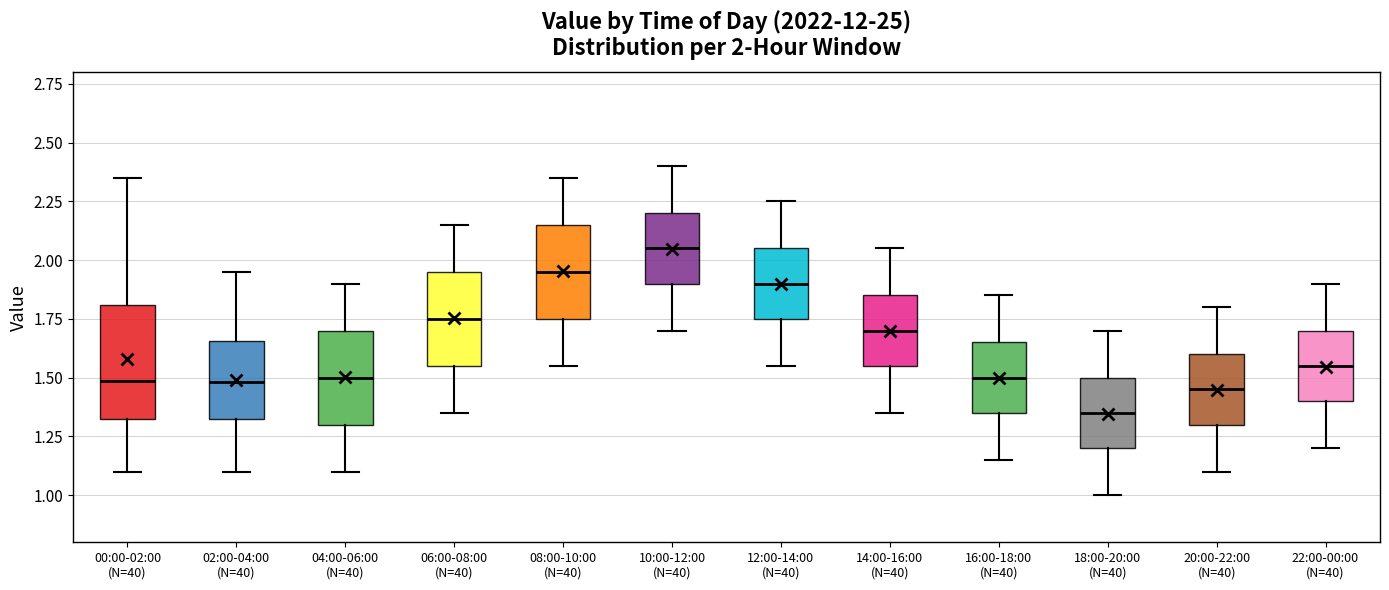

Which box has the lowest median line?

18:00-20:00 (N=40)